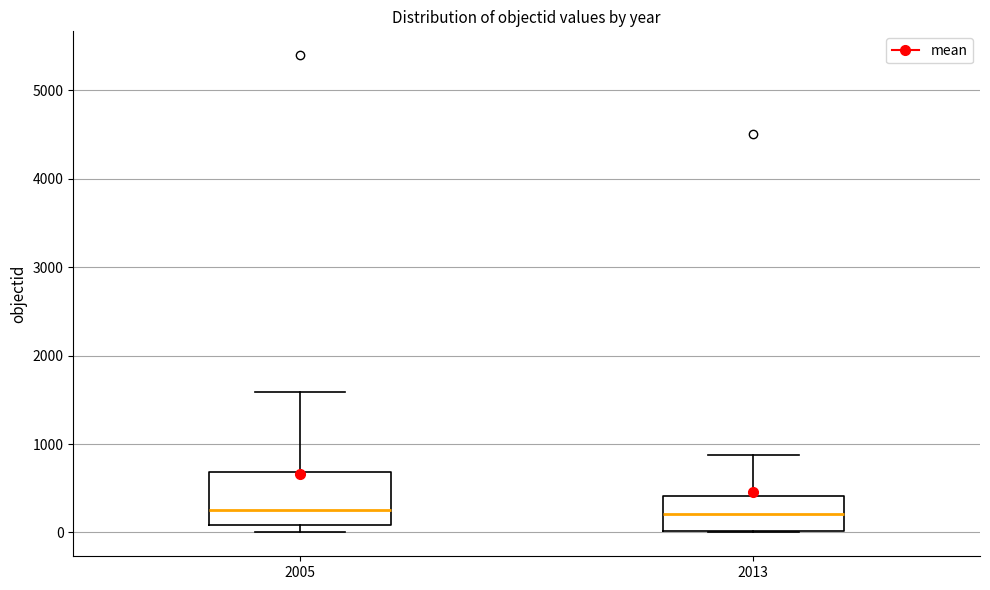

Reading left to right, transcribe this box plot: for each box, give where its median line is, the range the box spans, and where its two whiskers end, as read against the y-axis. The values are not printed on the chart, so give them approximately, as read against the axis.

2005: median 200, box 100 to 700, whiskers 0 to 1600
2013: median 200, box 0 to 400, whiskers 0 to 900